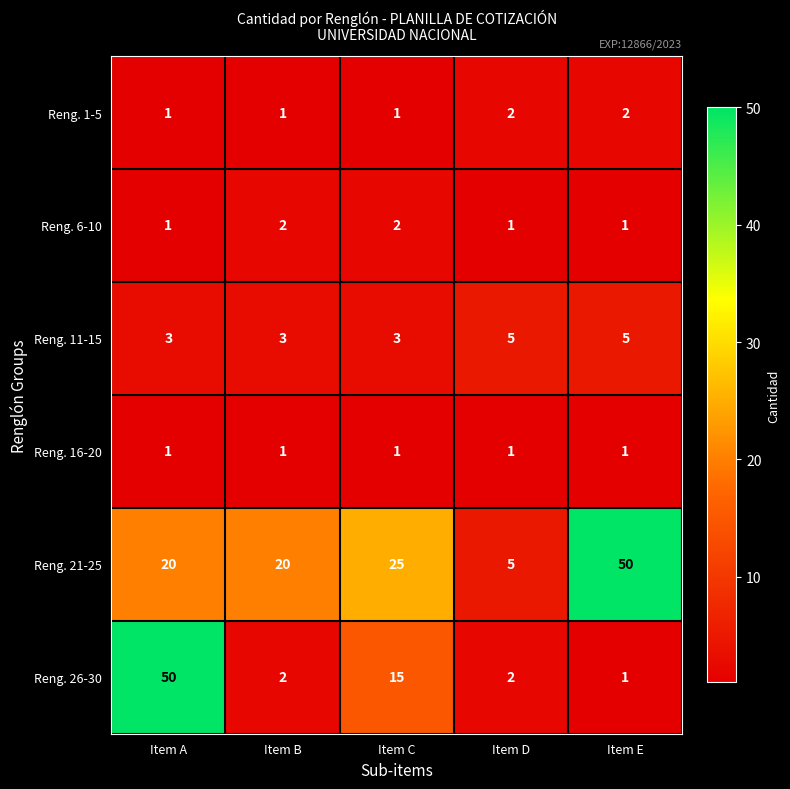

What is the maximum value shown in the chart?

50